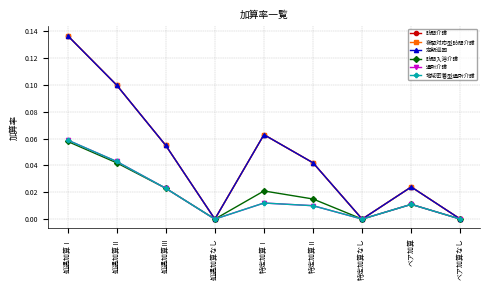

The 訪問介護 series shows 0.0 at ベア加算. True or false?

True